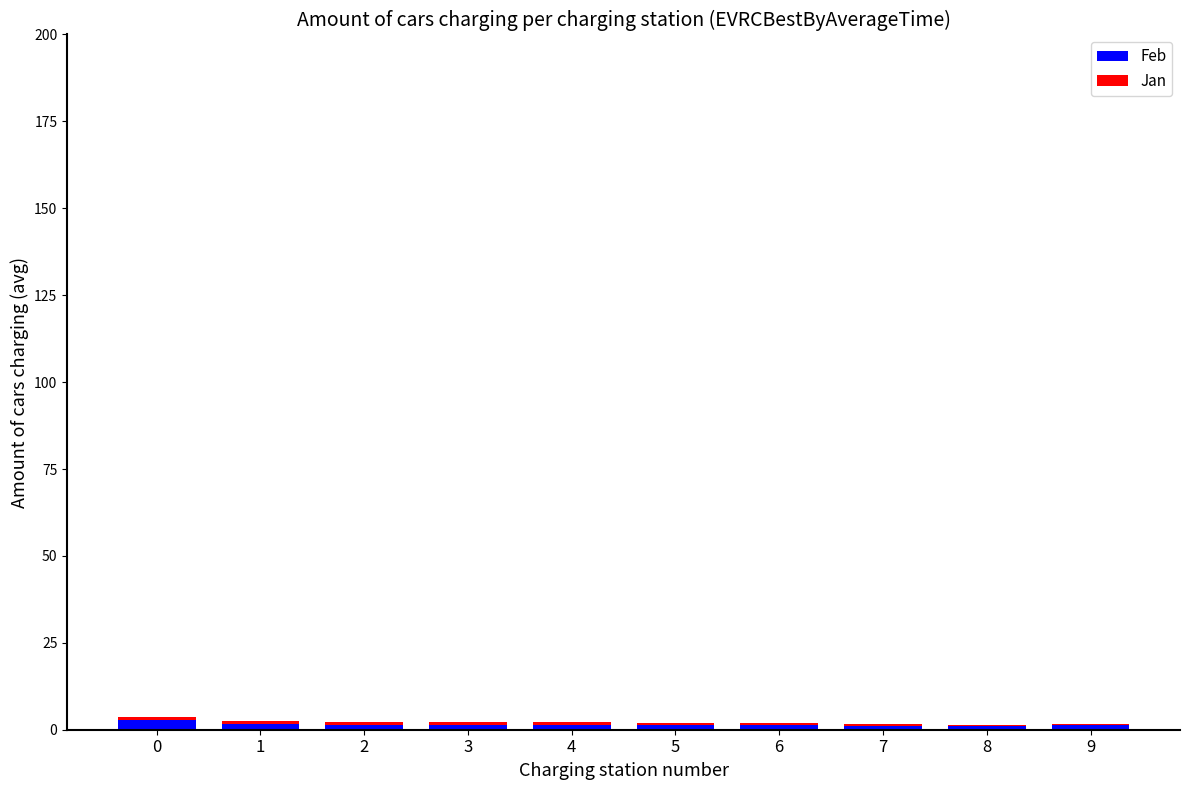

Is it true that Feb equals 1.3 at 6?

True